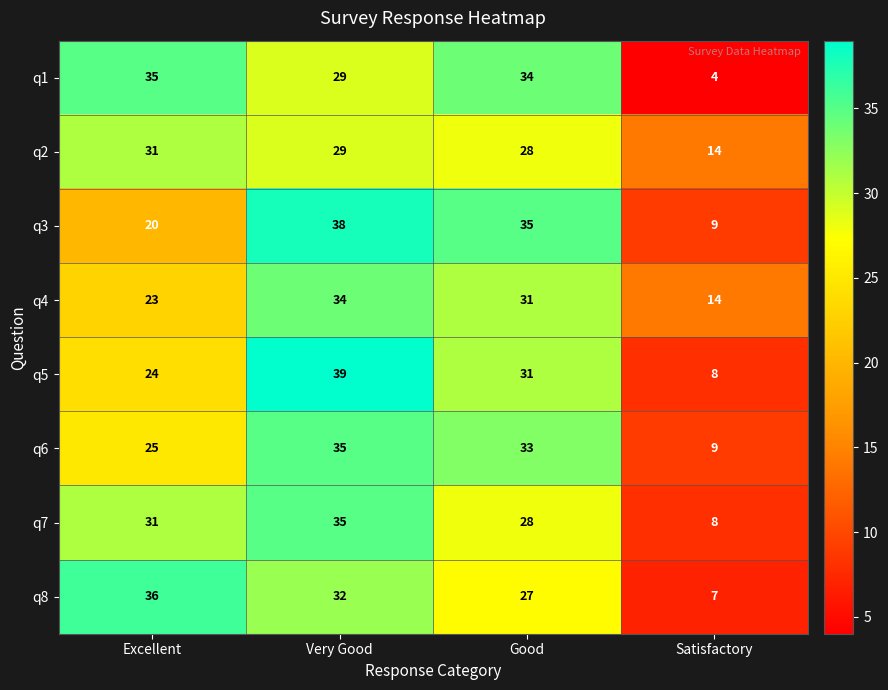

Which label corresponds to the largest value in the chart?

Very Good